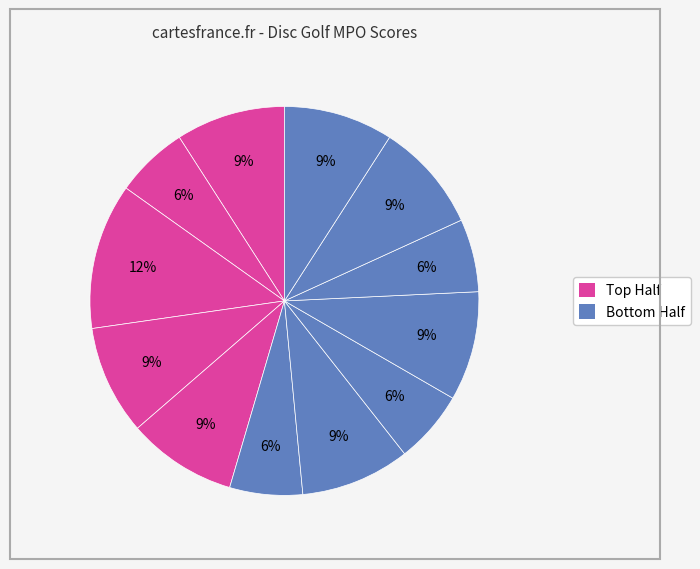

Does any single category account for the majority?

No